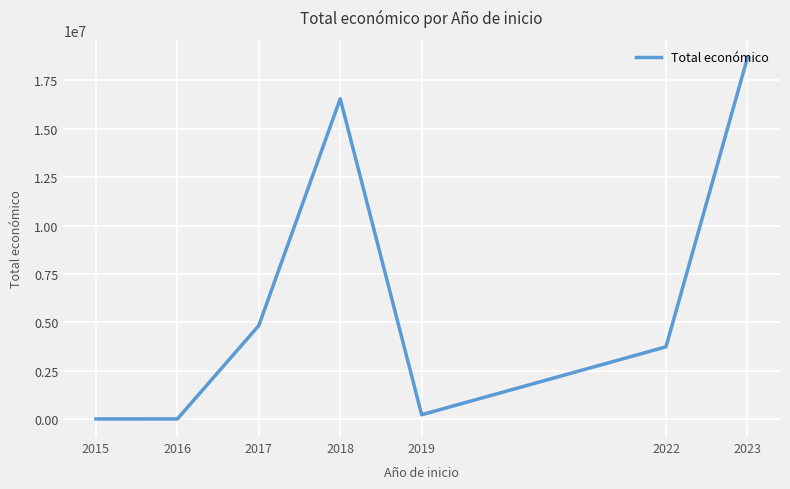

What is the average value?

6289860